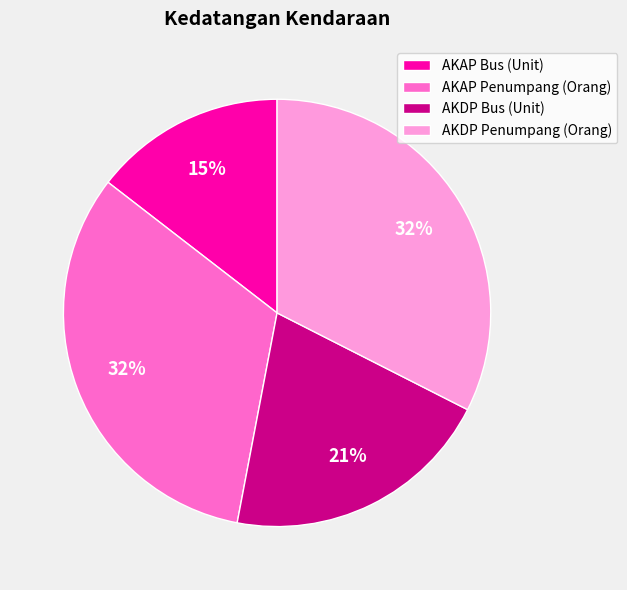

What percentage is the AKDP Penumpang (Orang) slice, to the nearest percent?

32%